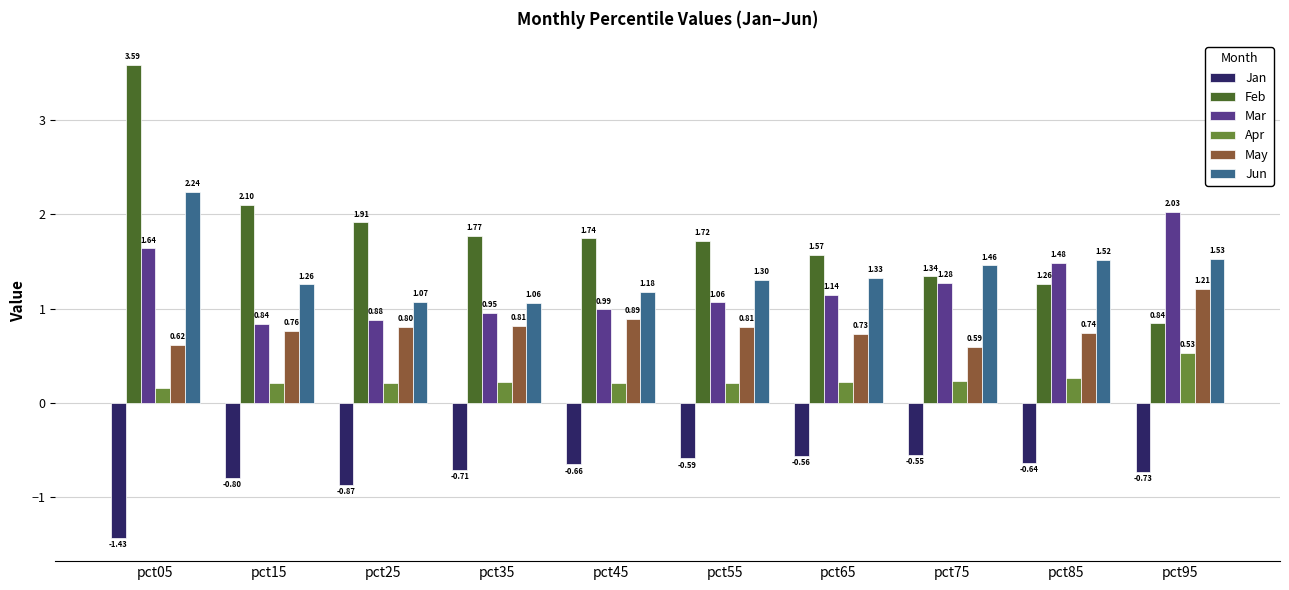

At which category does the chart reach its minimum across all series?

pct05